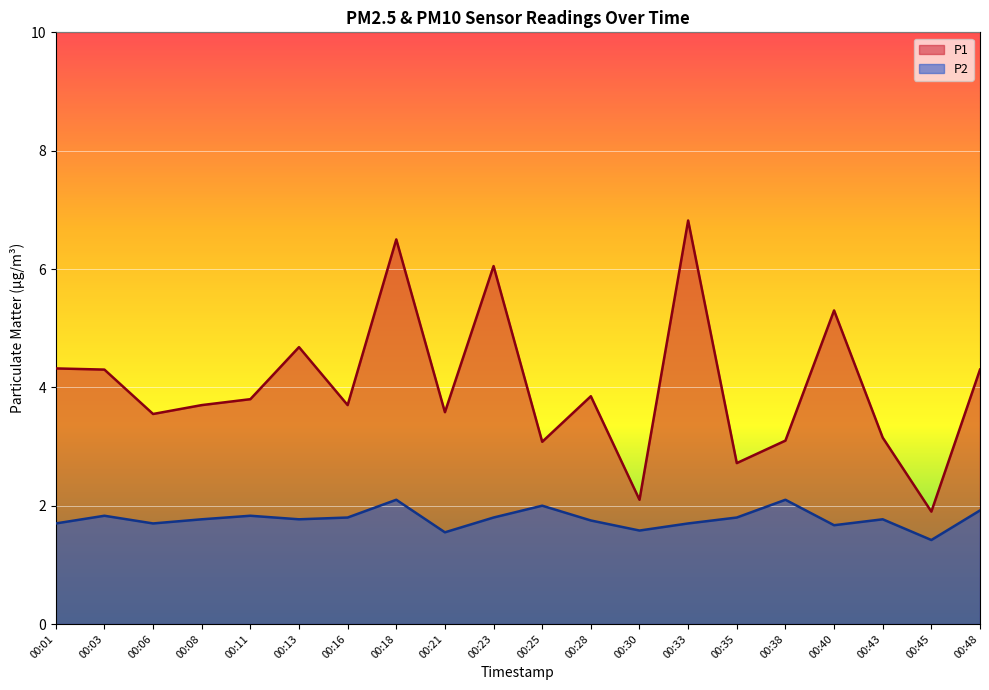

What is the difference between the maximum and minimum values in the P1 series?

4.9